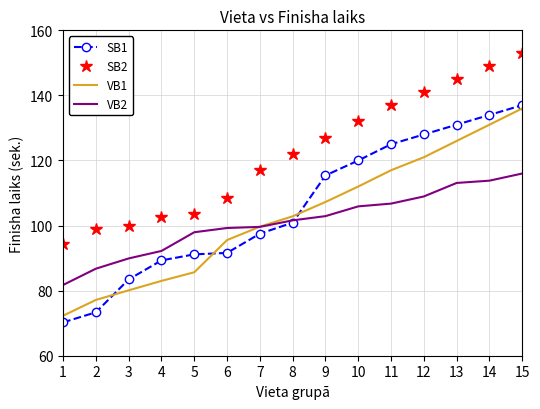

True or false: SB2 and VB2 intersect in this chart.

False